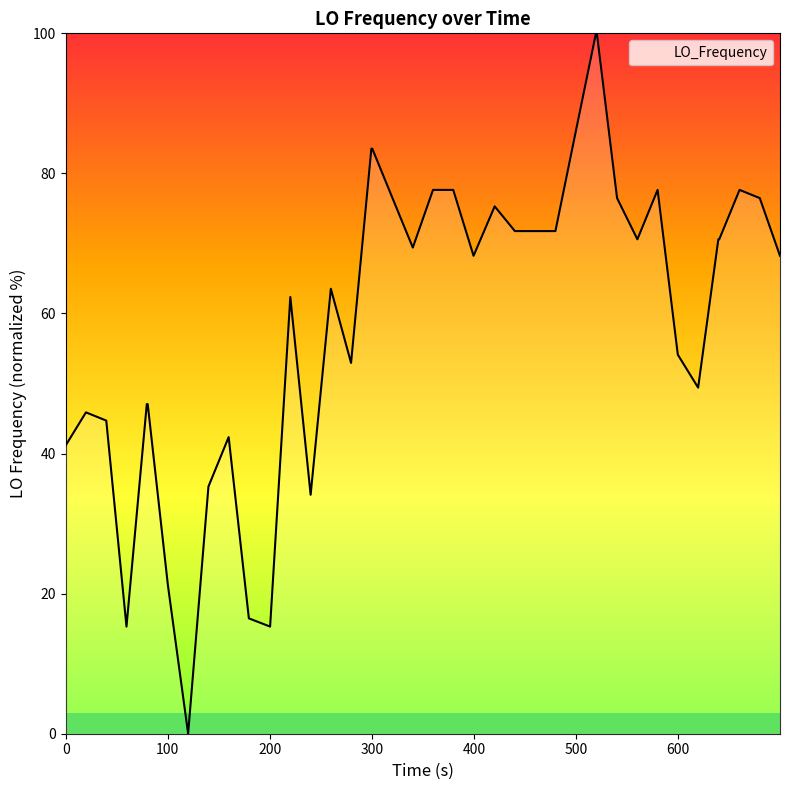

Count the number of categories in the chart.

40